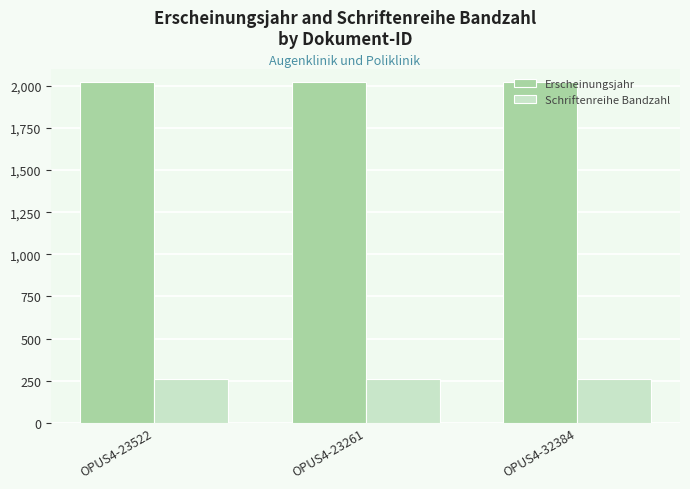

What is the label of the 3rd bar from the left?

OPUS4-32384